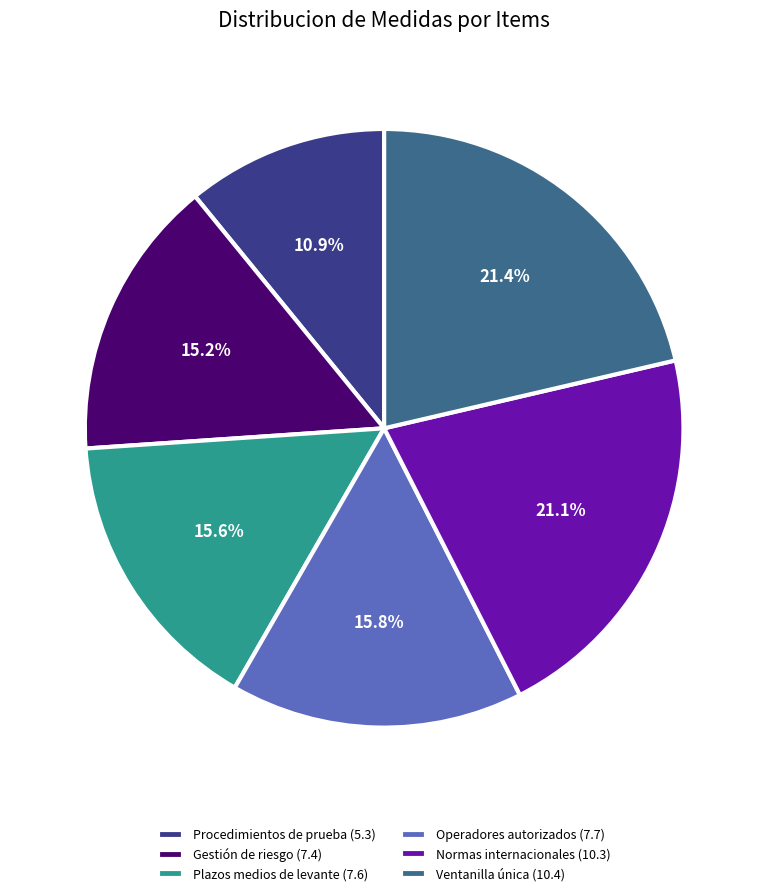

How much of the chart is everything except Plazos medios de levante (7.6)?

84.4%